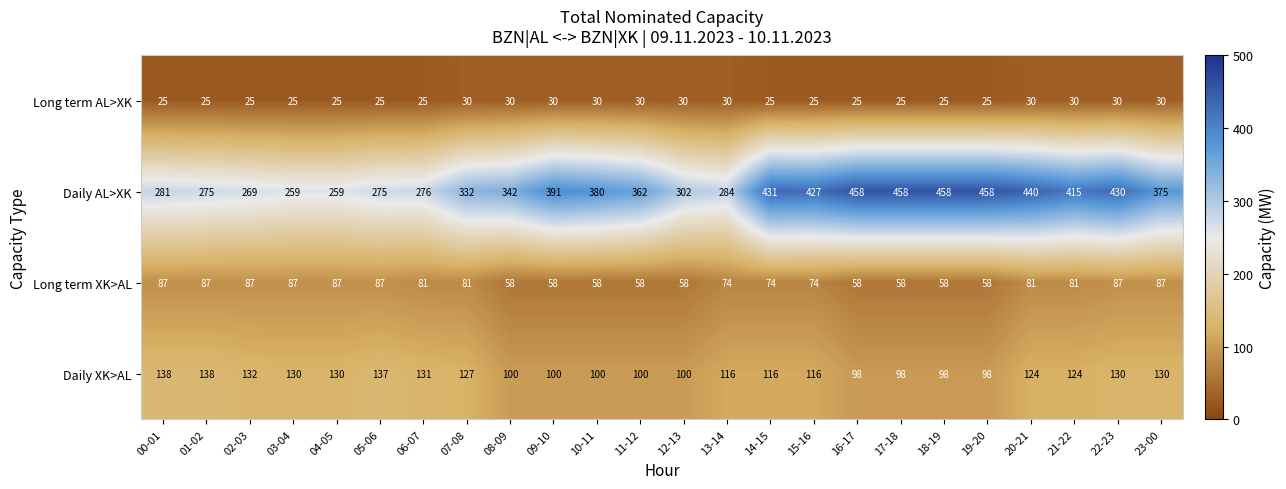

List the series in order of their peak value, highest first.

Daily AL>XK, Daily XK>AL, Long term XK>AL, Long term AL>XK